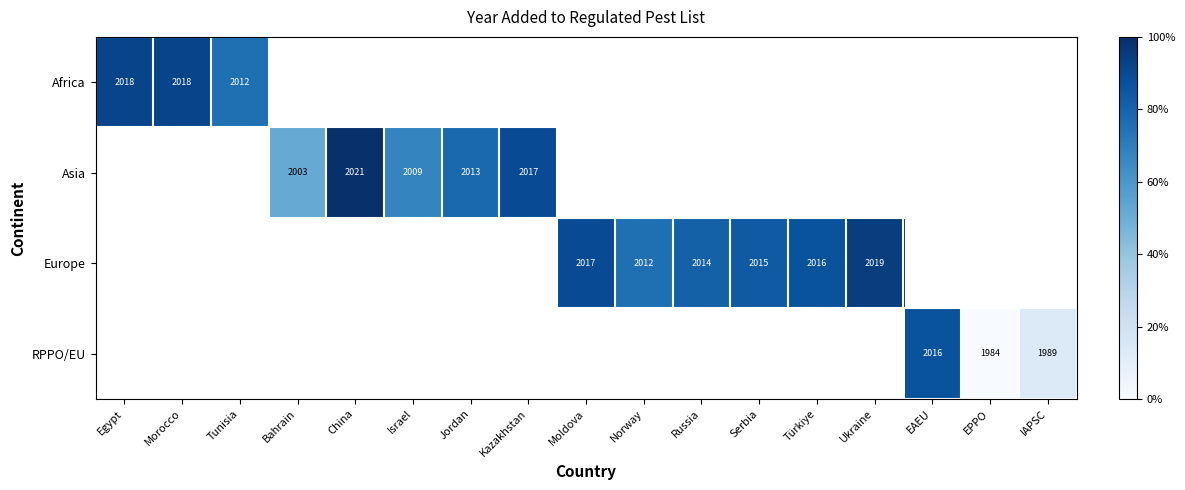

Which has a higher value, EPPO or Morocco?

Morocco